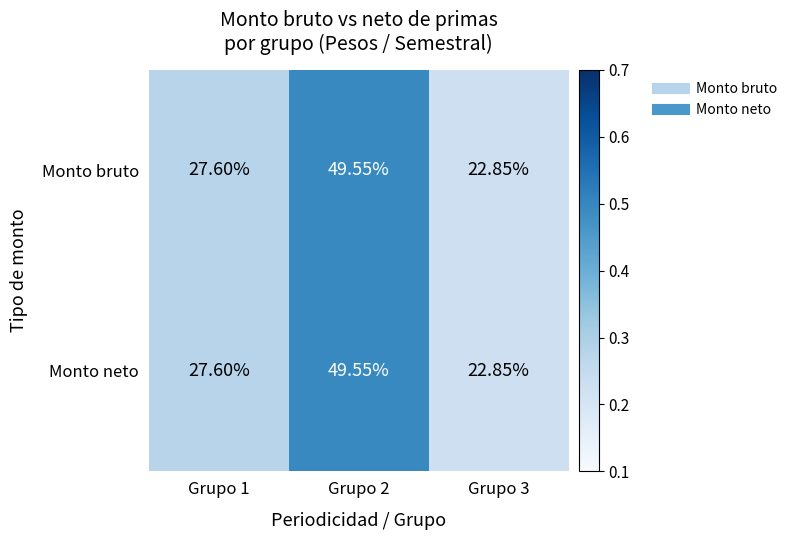

How many series are shown in this chart?

2